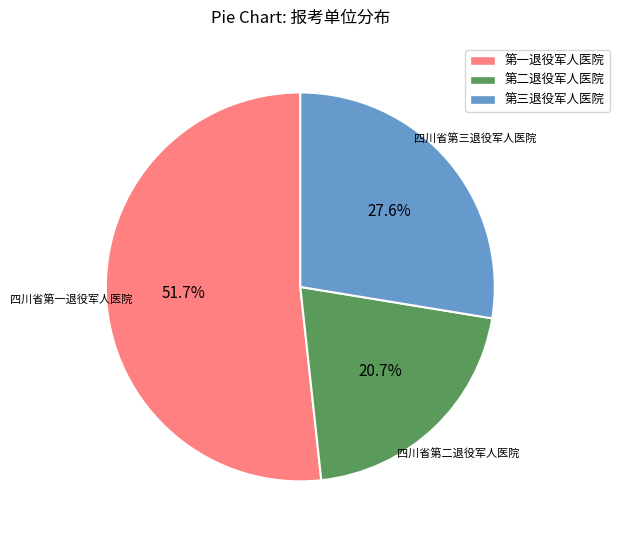

What is the ratio of the value at 第三退役军人医院 to the value at 第一退役军人医院?

0.5